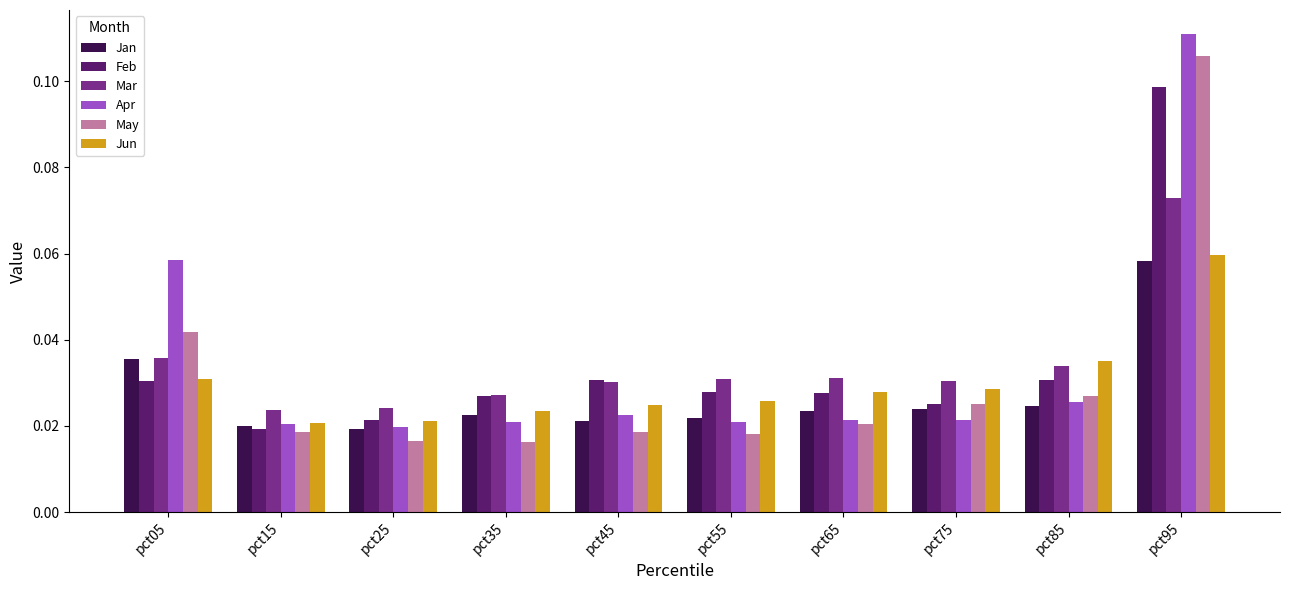

How many bars are there in total?

60